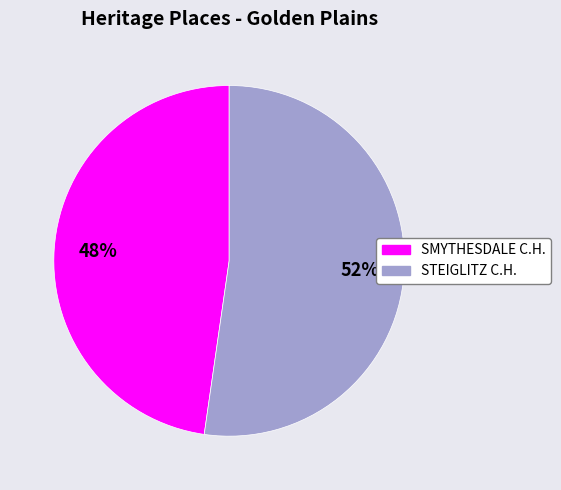

Is there any slice that represents more than half of the pie?

Yes